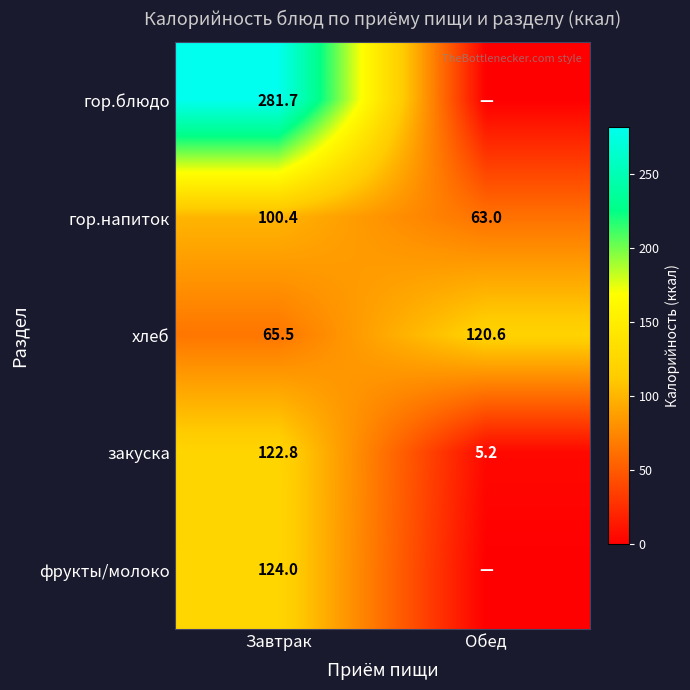

At which category is the sum across all series the highest?

Завтрак